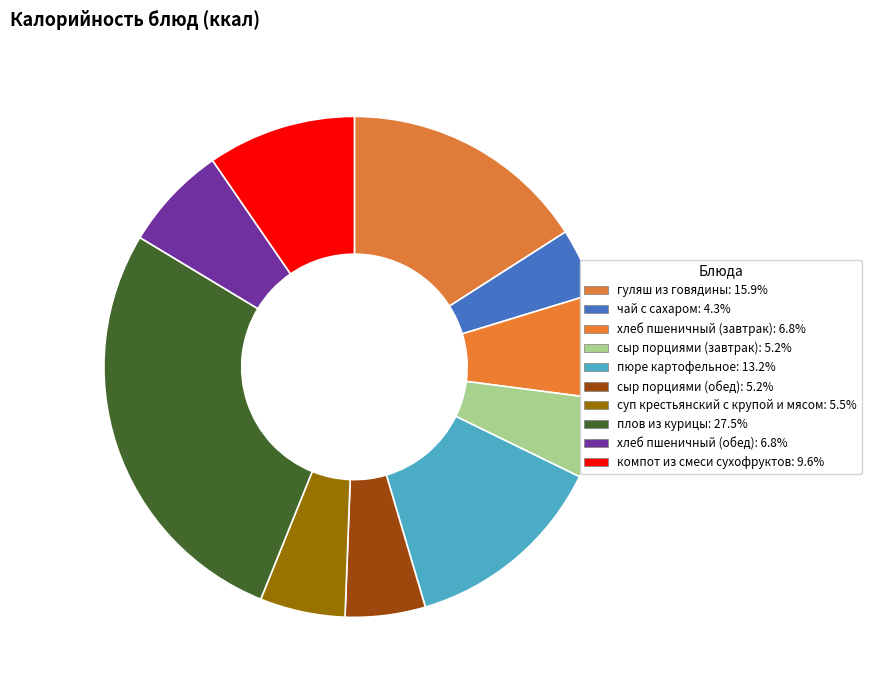

Is гуляш из говядины the majority of the pie?

No